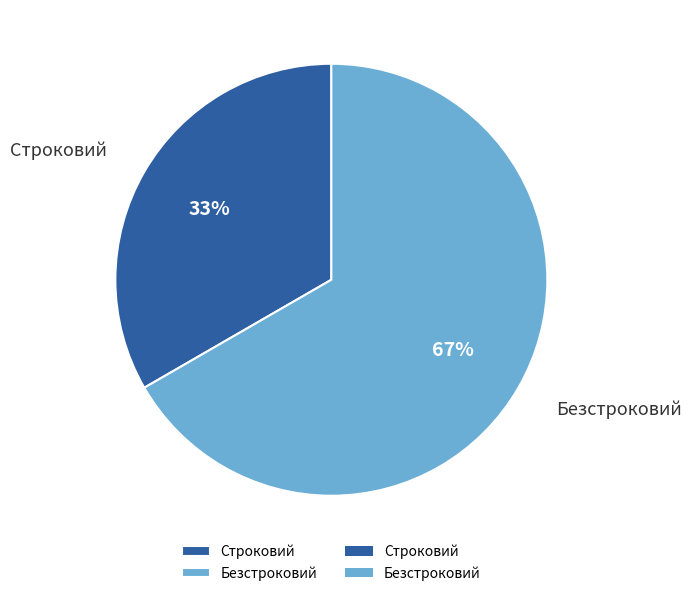

Which slice represents more than half of the pie?

Безстроковий